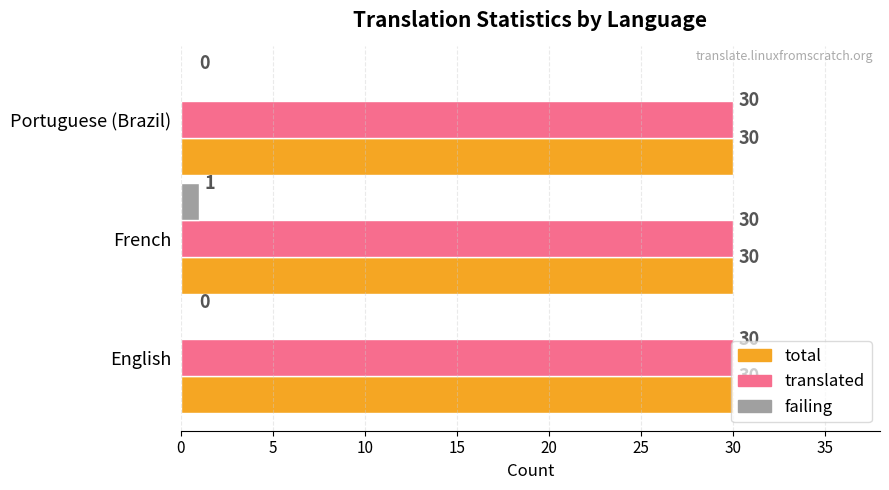

What is the approximate value of translated at English?

30